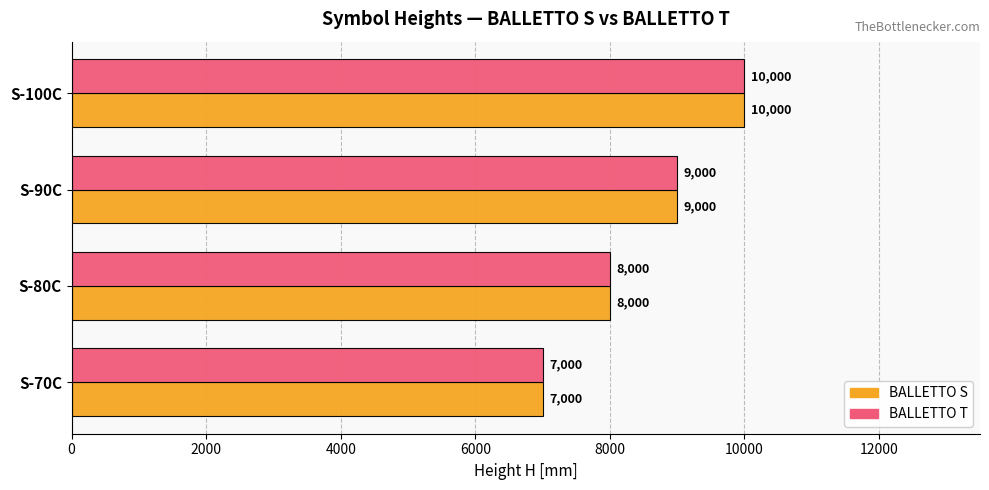

At which category is the sum across all series the highest?

S-100C